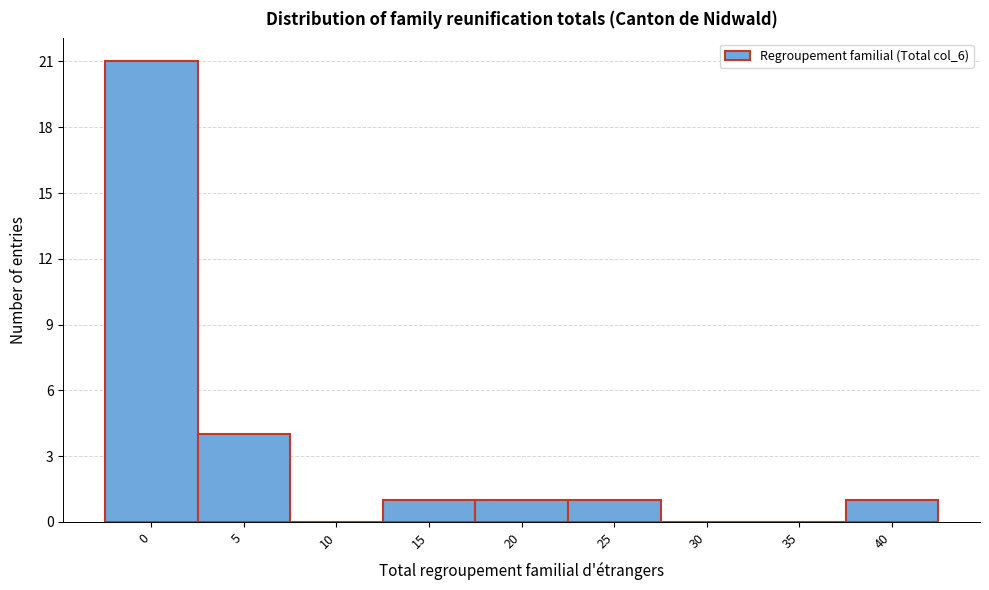

Reading left to right, list all the values displayed in this chart.

0=21	5=4	10=0	15=1	20=1	25=1	30=0	35=0	40=1